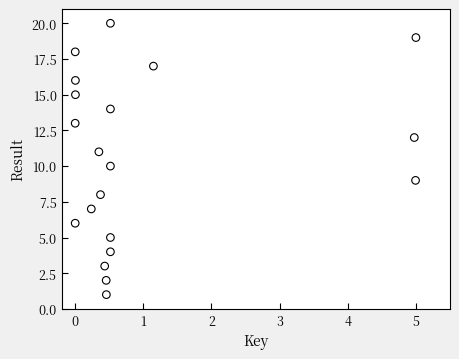

What is the range of Y values (max minus min)?

19